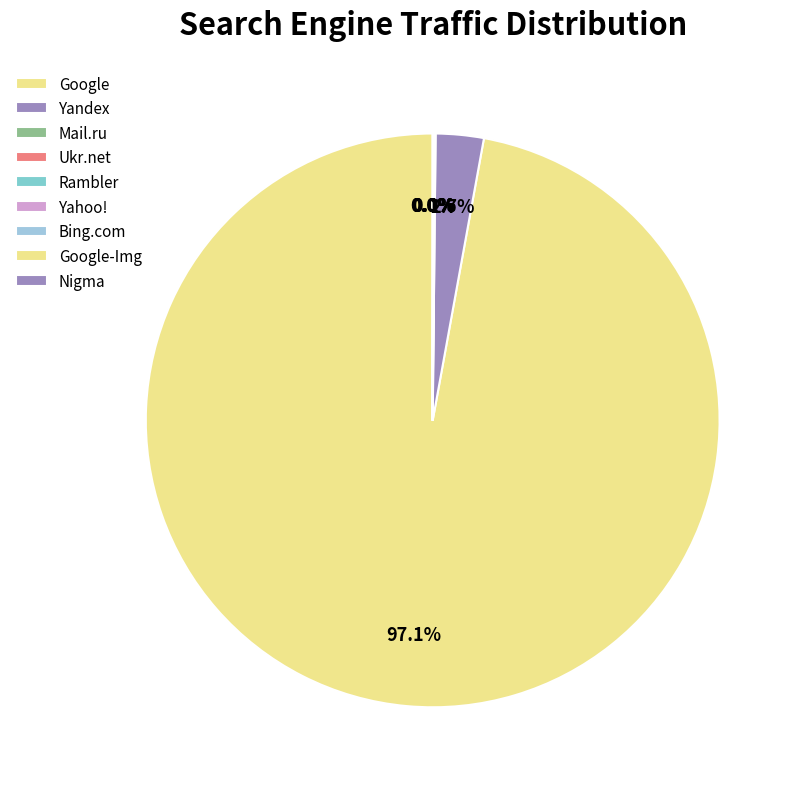

What is the majority slice?

Google